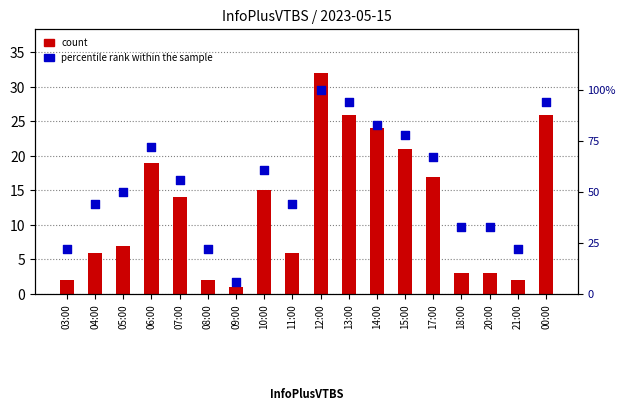

Which series has the largest total across all categories?

percentile rank within the sample